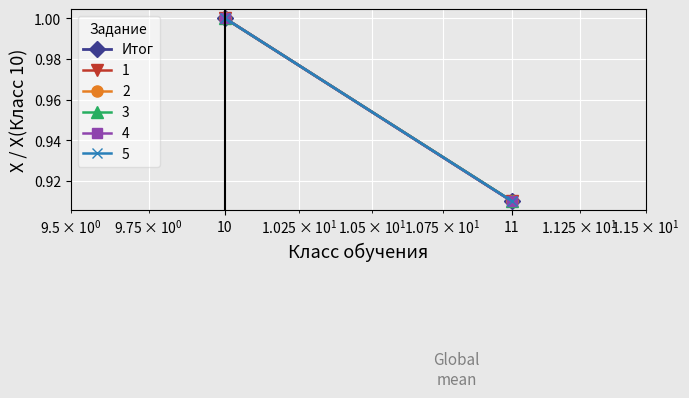

How many lines are shown in the chart?

1